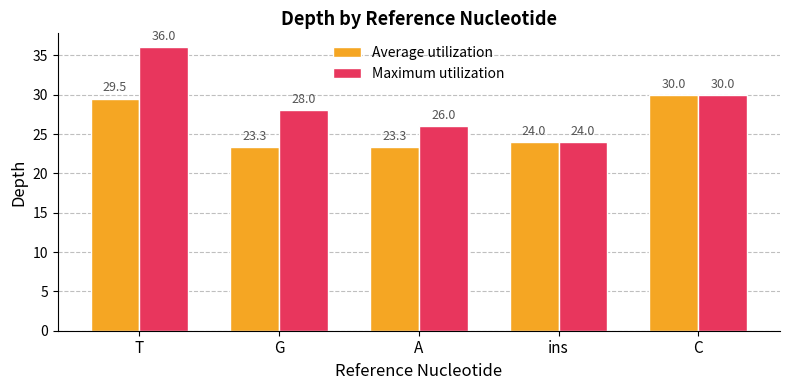

What is the value of the Average utilization bar at the 2nd from the left?

23.3